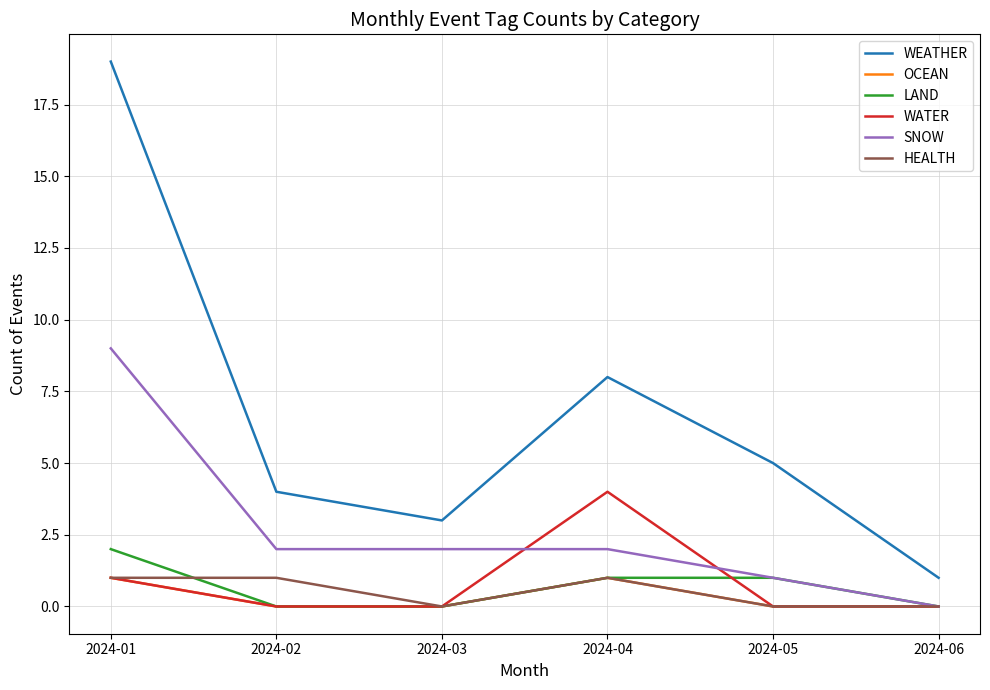

Which series has the largest total across all categories?

WEATHER